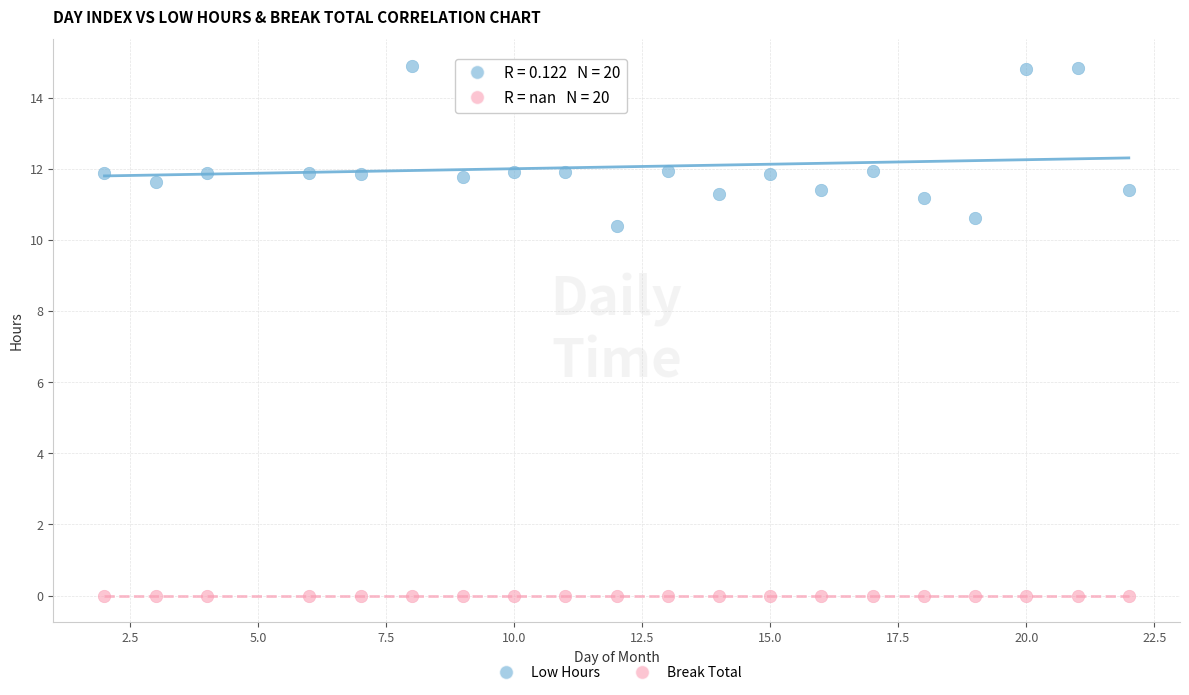

Across all series, what Y value is closest to 7?

10.4